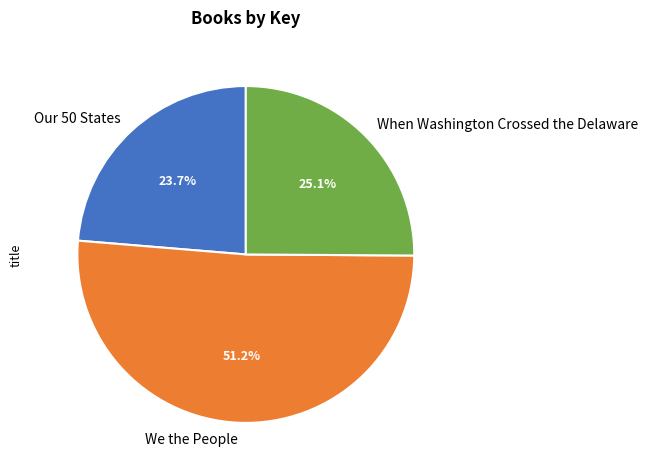

What percentage is the We the People slice, to the nearest percent?

51%